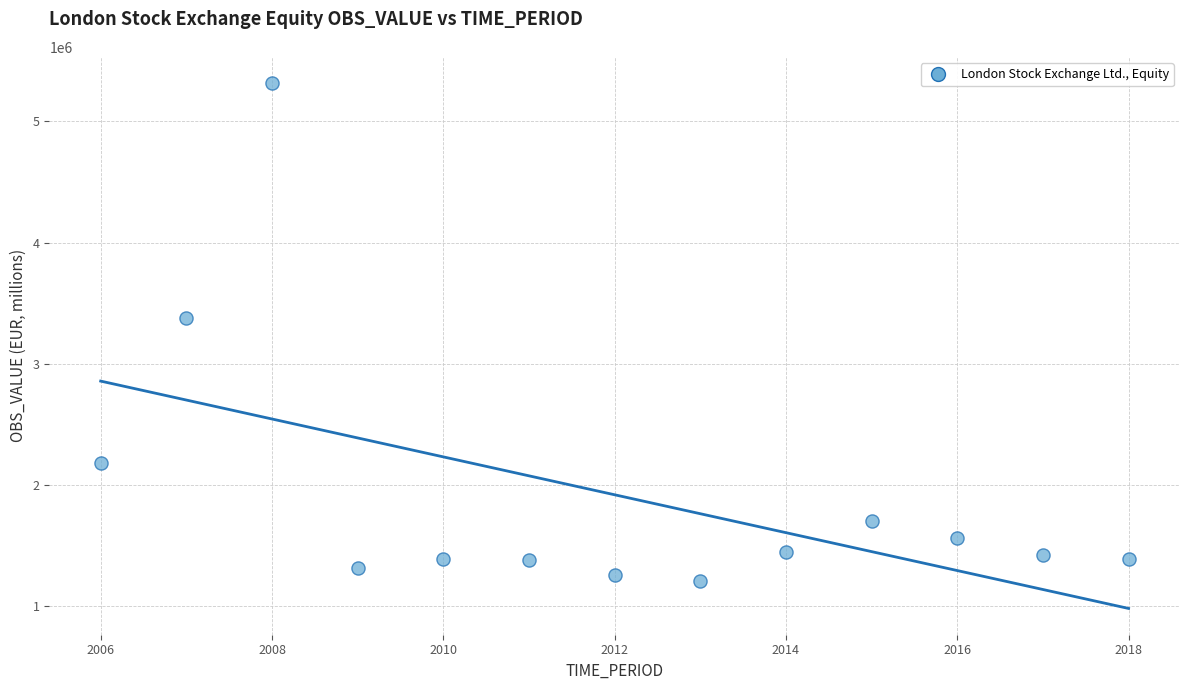

What is the range of Y values (max minus min)?

4111485.3